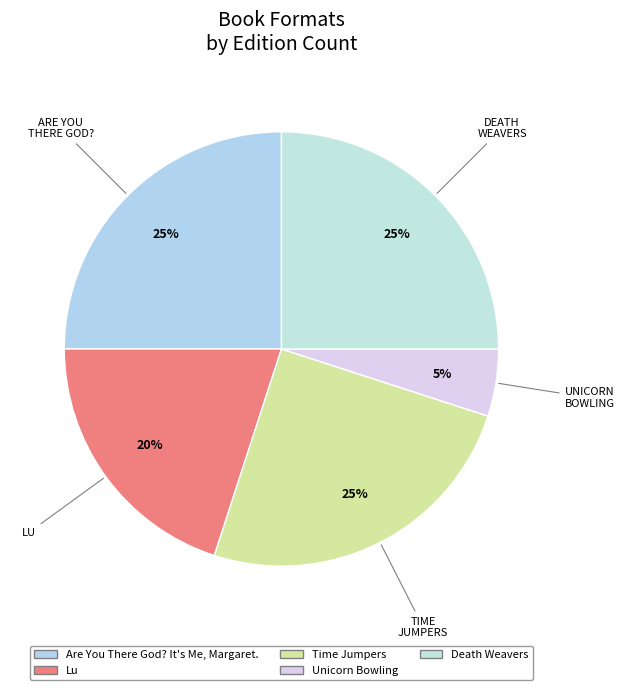

What is the smallest slice in the pie chart?

Unicorn Bowling